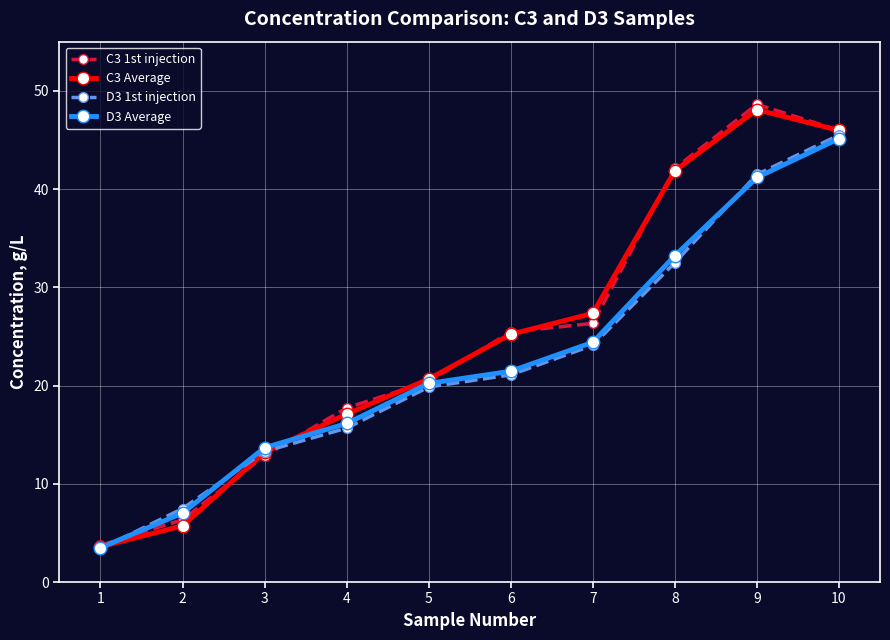

Reading right to left, list all the values displayed in this chart.

C3 1st injection: 10=46.0	9=48.6	8=42.1	7=26.3	6=25.5	5=20.4	4=17.7	3=12.9	2=6.3	1=3.7
C3 Average: 10=46.0	9=48.1	8=41.9	7=27.4	6=25.2	5=20.7	4=17.1	3=13.2	2=5.7	1=3.6
D3 1st injection: 10=45.5	9=41.5	8=32.5	7=24.1	6=21.1	5=19.9	4=15.7	3=13.3	2=7.5	1=3.4
D3 Average: 10=45.1	9=41.2	8=33.2	7=24.4	6=21.5	5=20.2	4=16.1	3=13.7	2=7.0	1=3.5